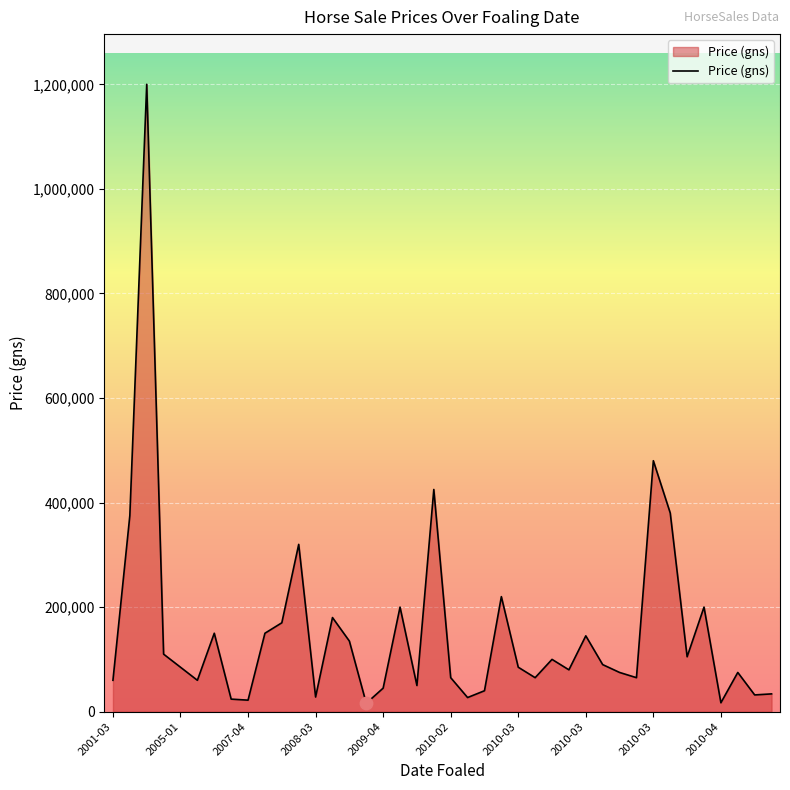

What is the greatest value displayed?

1200000